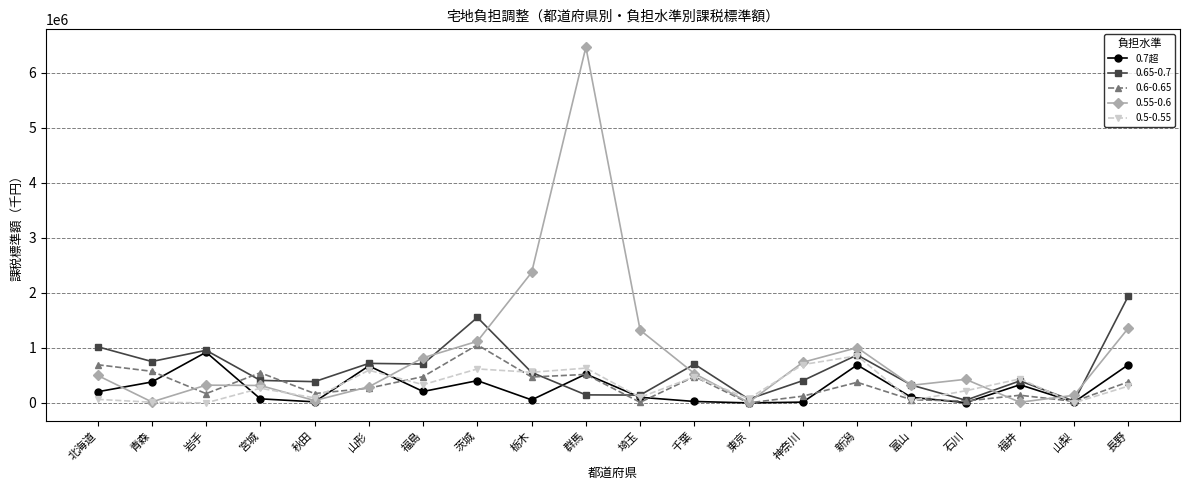

What is the label of the 11th point from the right?

群馬